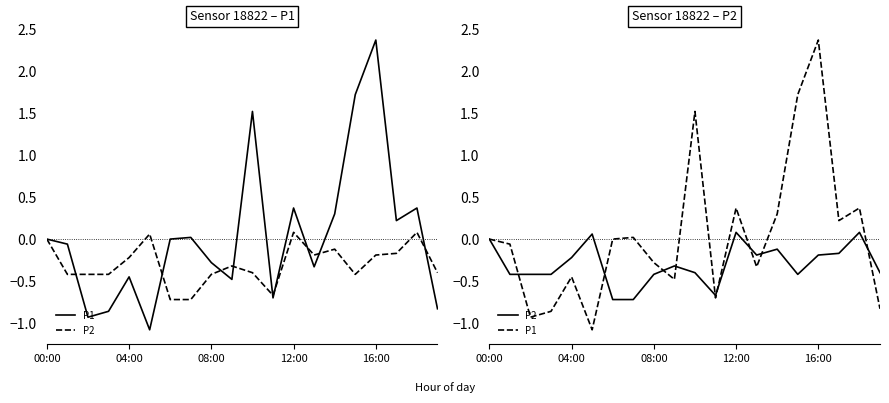

Reading right to left, extract all data points from this chart.

P1: -0.8	0.4	0.2	2.4	1.7	0.3	-0.3	0.4	-0.7	1.5	-0.5	-0.3	0.0	0.0	-1.1	-0.4	-0.9	-0.9	-0.1	0.0
P2: -0.4	0.1	-0.2	-0.2	-0.4	-0.1	-0.2	0.1	-0.7	-0.4	-0.3	-0.4	-0.7	-0.7	0.1	-0.2	-0.4	-0.4	-0.4	0.0